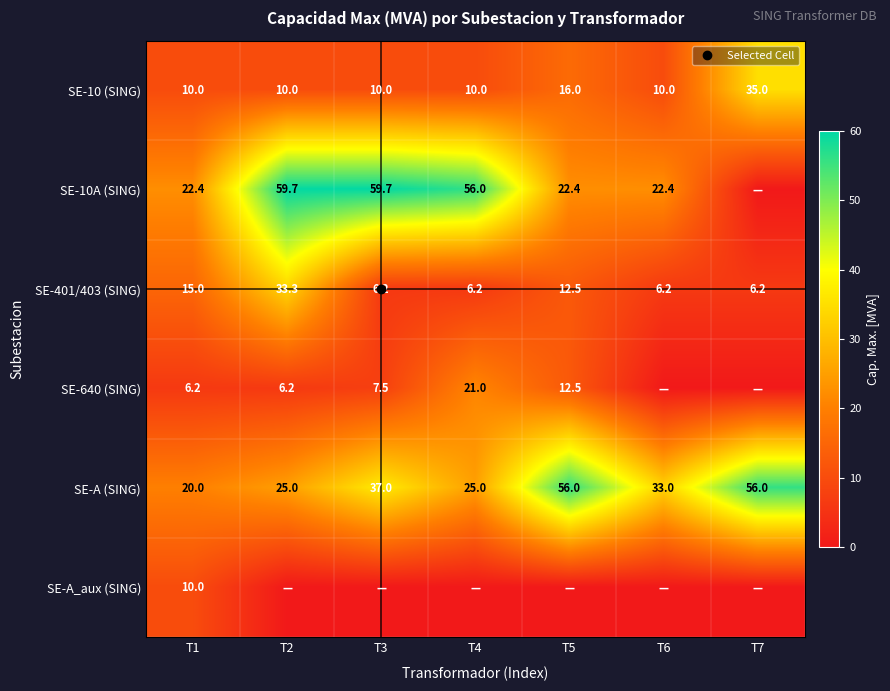

What is the difference between the second highest and second lowest values in the SE-10 (SING) series?

6.0